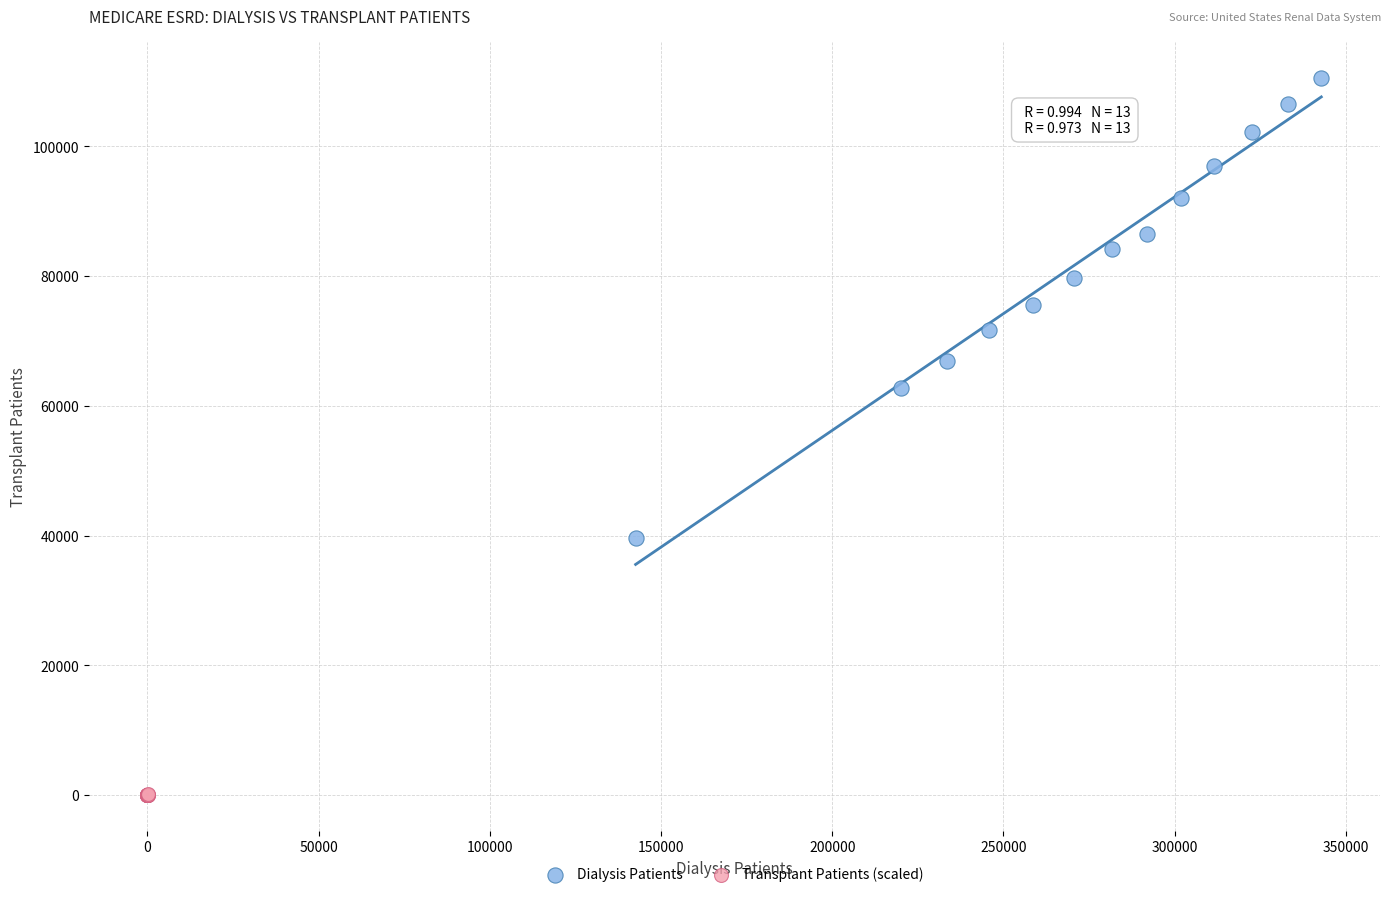

Which series contains the lowest Y value?

Transplant Patients (scaled)